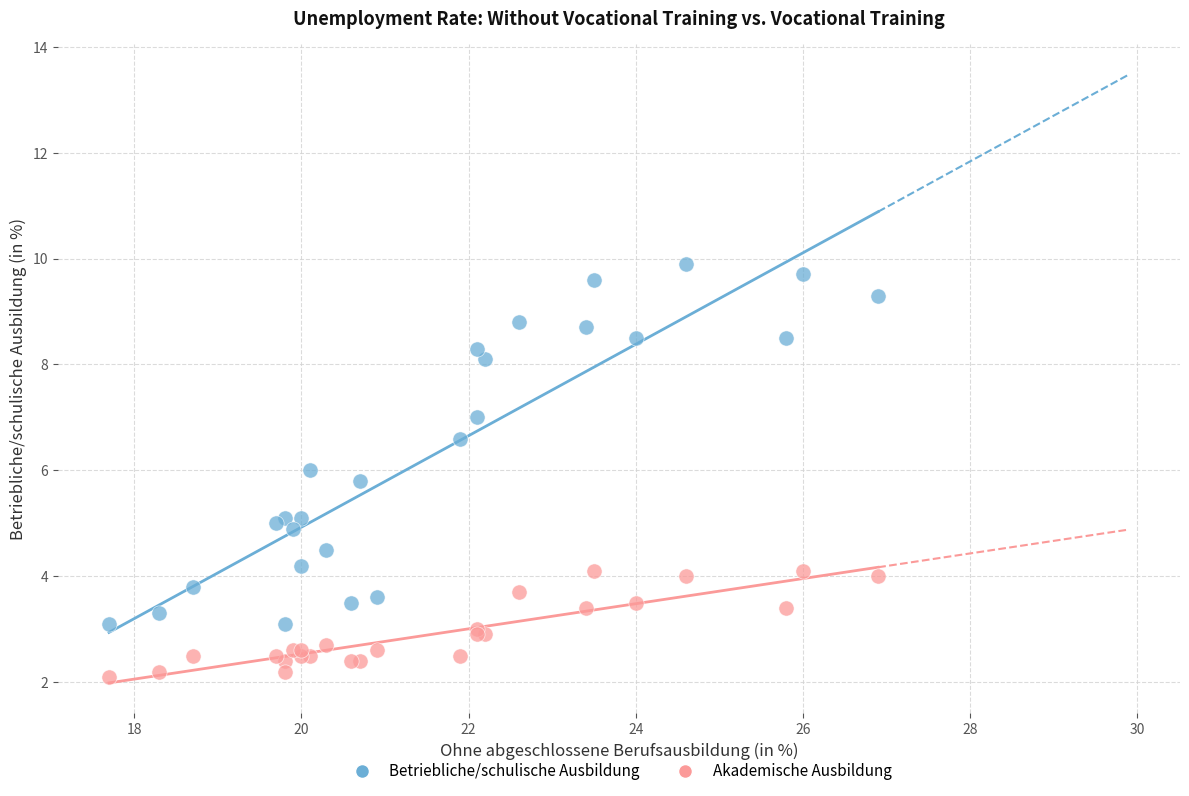

What are all the series names shown in the legend?

Betriebliche/schulische Ausbildung, Akademische Ausbildung